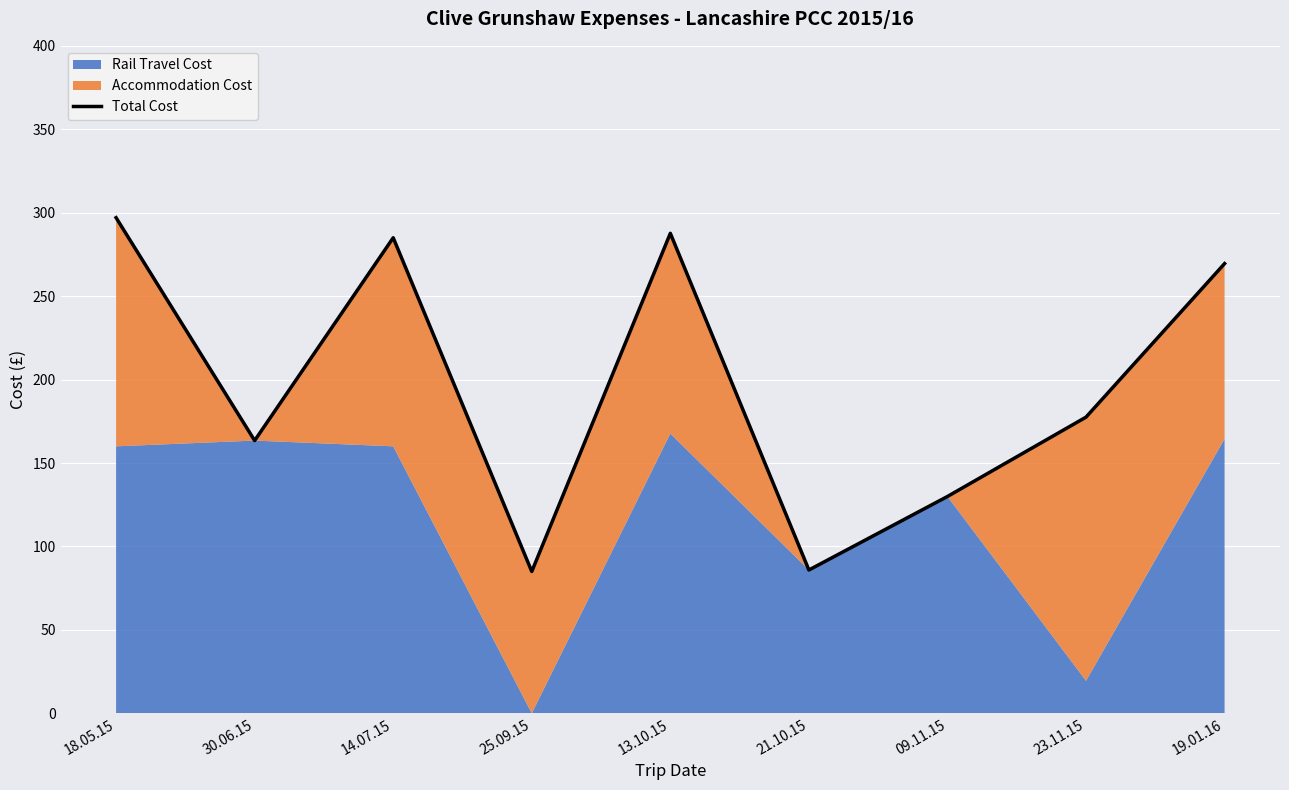

How many data points are less than 177?

4